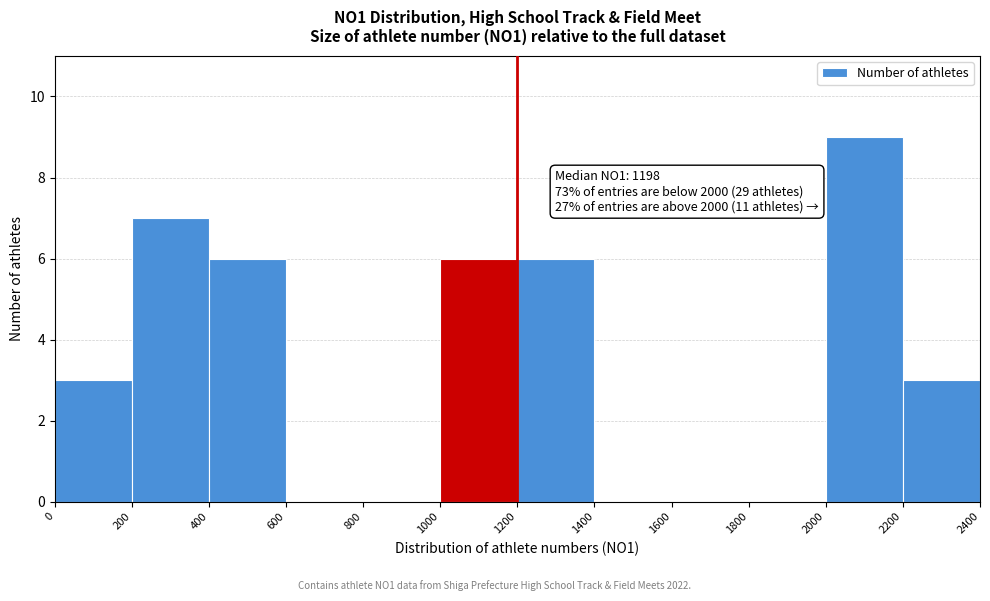

Over which range of the x-axis is the bar tallest?

2000 to 2200